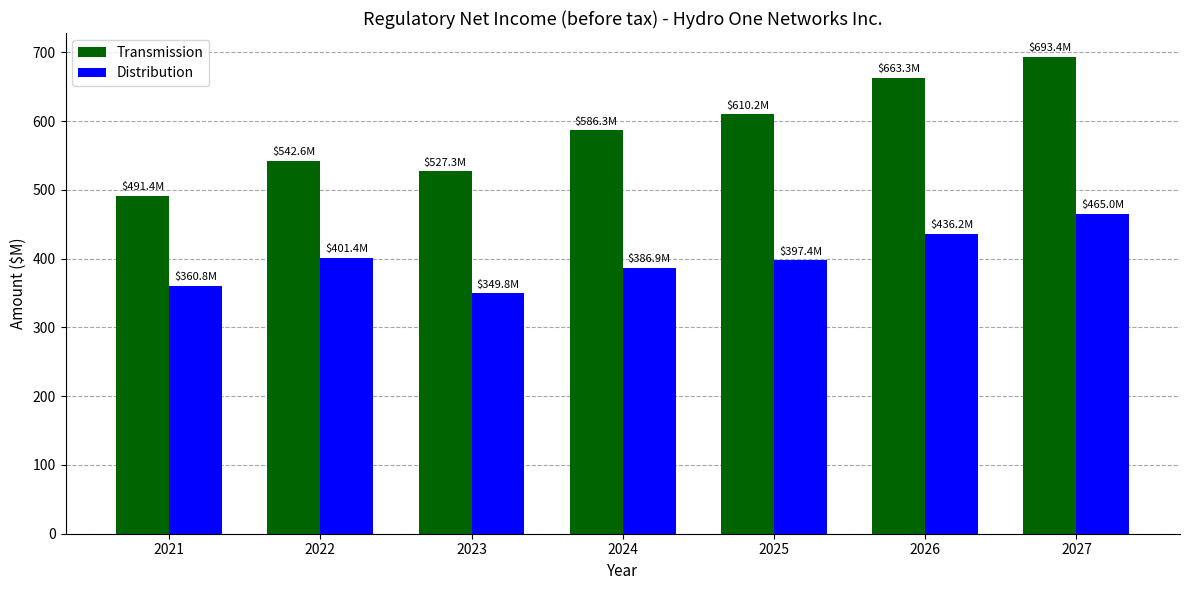

What is the highest value of the Distribution series?

465.0